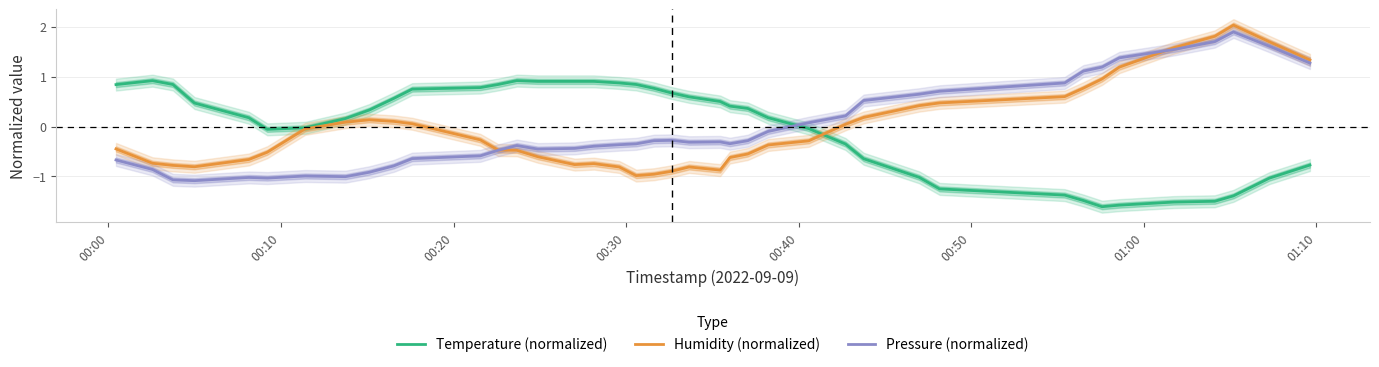

Reading left to right, list all the values displayed in this chart.

Temperature (normalized): 0.8	0.9	0.8	0.5	0.2	-0.1	-0.0	0.2	0.3	0.6	0.8	0.8	0.8	0.9	0.9	0.9	0.9	0.9	0.8	0.8	0.7	0.6	0.5	0.4	0.4	0.2	-0.0	-0.4	-0.6	-1.0	-1.3	-1.4	-1.5	-1.6	-1.6	-1.5	-1.5	-1.4	-1.0	-0.8
Humidity (normalized): -0.4	-0.7	-0.8	-0.8	-0.7	-0.5	-0.0	0.1	0.1	0.1	0.1	-0.3	-0.5	-0.5	-0.6	-0.8	-0.7	-0.8	-1.0	-1.0	-0.9	-0.8	-0.9	-0.6	-0.6	-0.4	-0.3	0.0	0.2	0.4	0.5	0.6	0.8	1.0	1.2	1.6	1.8	2.0	1.7	1.3
Pressure (normalized): -0.7	-0.9	-1.1	-1.1	-1.0	-1.0	-1.0	-1.0	-0.9	-0.8	-0.6	-0.6	-0.5	-0.4	-0.5	-0.4	-0.4	-0.4	-0.3	-0.3	-0.3	-0.3	-0.3	-0.3	-0.3	-0.1	0.1	0.2	0.5	0.6	0.7	0.9	1.1	1.2	1.4	1.5	1.7	1.9	1.6	1.3